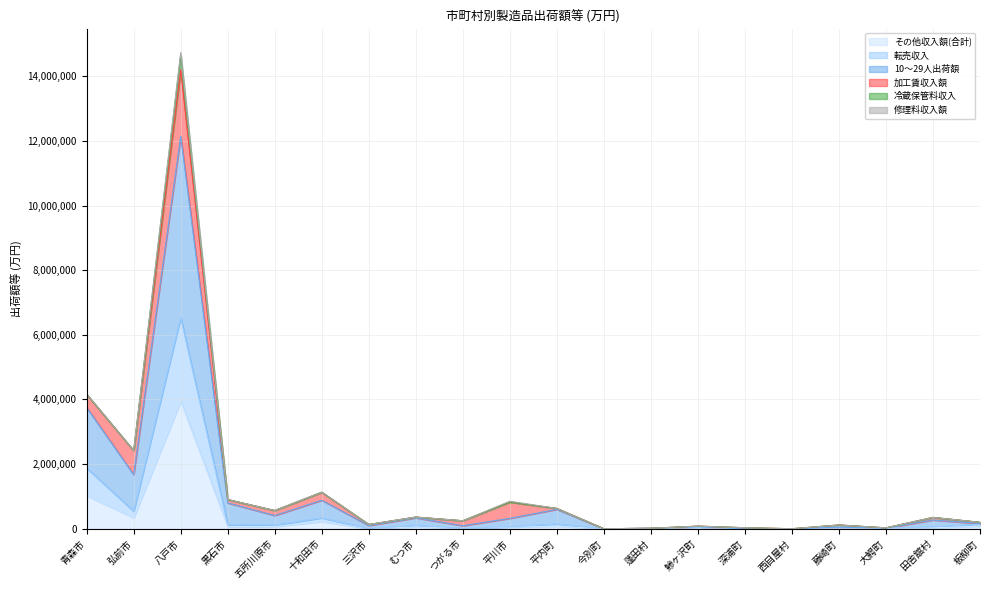

At which label does その他収入額(合計) reach its peak?

八戸市